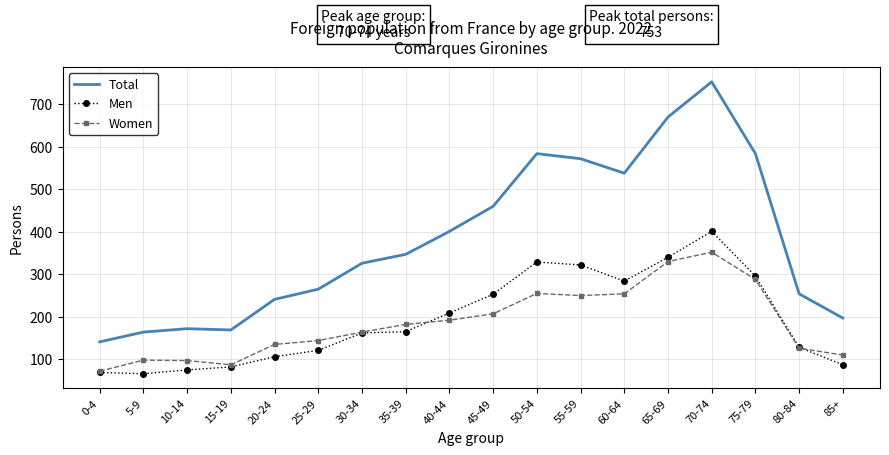

At which label is Women closest to 212?

45-49